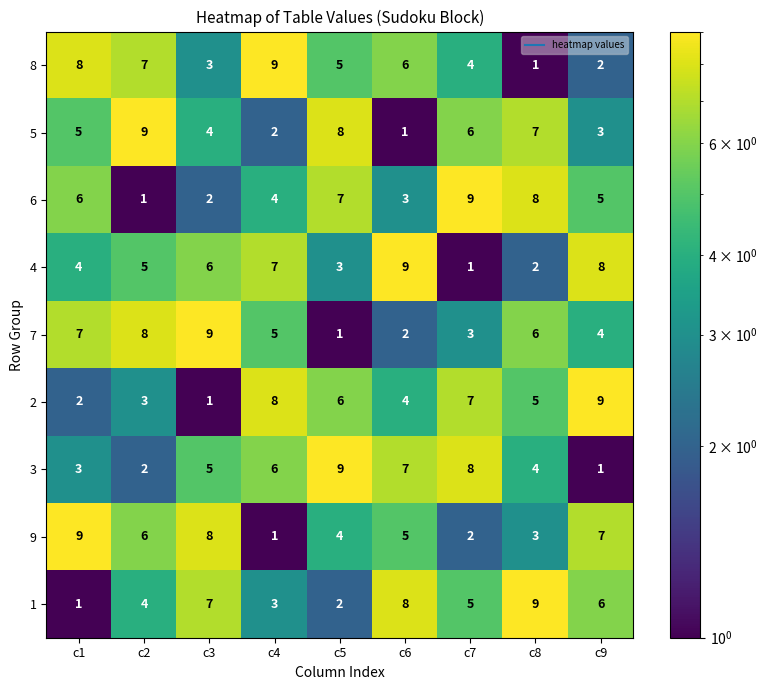

At which label does 1 reach its peak?

c8